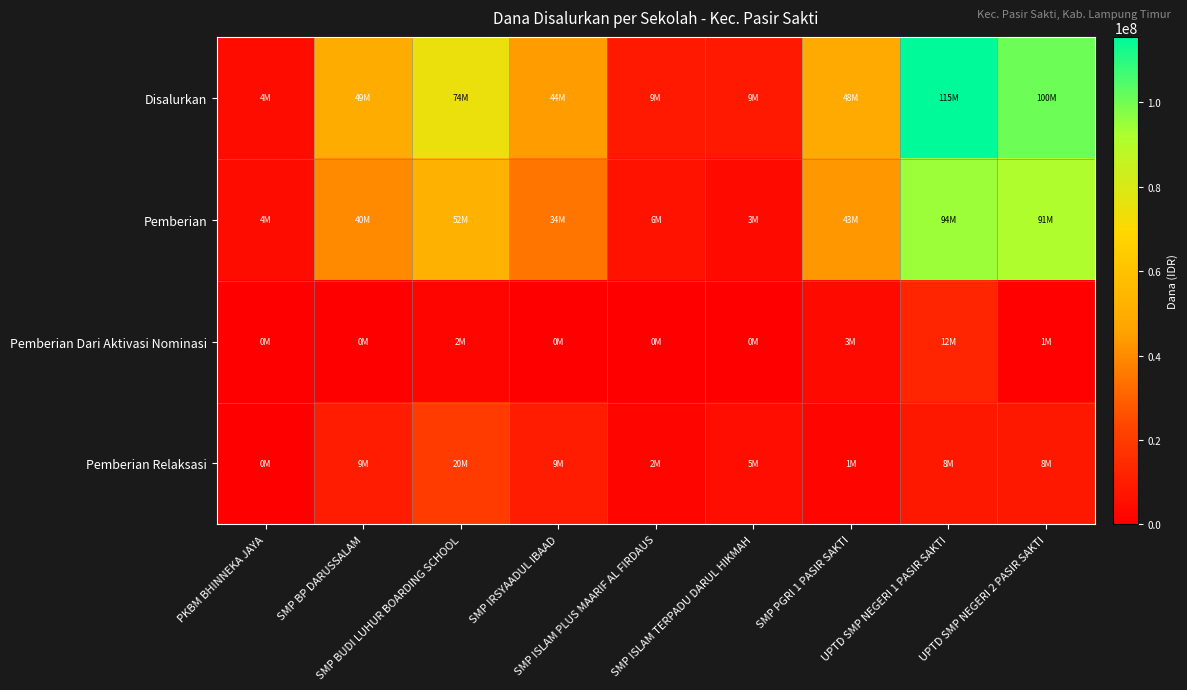

Reading left to right, list all the values displayed in this chart.

Disalurkan: PKBM BHINNEKA JAYA=4500000	SMP BP DARUSSALAM=49875000	SMP BUDI LUHUR BOARDING SCHOOL=74625000	SMP IRSYAADUL IBAAD=44625000	SMP ISLAM PLUS MAARIF AL FIRDAUS=9000000	SMP ISLAM TERPADU DARUL HIKMAH=9000000	SMP PGRI 1 PASIR SAKTI=48750000	UPTD SMP NEGERI 1 PASIR SAKTI=115500000	UPTD SMP NEGERI 2 PASIR SAKTI=100875000
Pemberian: PKBM BHINNEKA JAYA=4500000	SMP BP DARUSSALAM=40125000	SMP BUDI LUHUR BOARDING SCHOOL=52125000	SMP IRSYAADUL IBAAD=34875000	SMP ISLAM PLUS MAARIF AL FIRDAUS=6750000	SMP ISLAM TERPADU DARUL HIKMAH=3750000	SMP PGRI 1 PASIR SAKTI=43125000	UPTD SMP NEGERI 1 PASIR SAKTI=94500000	UPTD SMP NEGERI 2 PASIR SAKTI=91500000
Pemberian Dari Aktivasi Nominasi: PKBM BHINNEKA JAYA=0	SMP BP DARUSSALAM=0	SMP BUDI LUHUR BOARDING SCHOOL=2250000	SMP IRSYAADUL IBAAD=0	SMP ISLAM PLUS MAARIF AL FIRDAUS=0	SMP ISLAM TERPADU DARUL HIKMAH=0	SMP PGRI 1 PASIR SAKTI=3750000	UPTD SMP NEGERI 1 PASIR SAKTI=12750000	UPTD SMP NEGERI 2 PASIR SAKTI=1125000
Pemberian Relaksasi: PKBM BHINNEKA JAYA=0	SMP BP DARUSSALAM=9750000	SMP BUDI LUHUR BOARDING SCHOOL=20250000	SMP IRSYAADUL IBAAD=9750000	SMP ISLAM PLUS MAARIF AL FIRDAUS=2250000	SMP ISLAM TERPADU DARUL HIKMAH=5250000	SMP PGRI 1 PASIR SAKTI=1875000	UPTD SMP NEGERI 1 PASIR SAKTI=8250000	UPTD SMP NEGERI 2 PASIR SAKTI=8250000